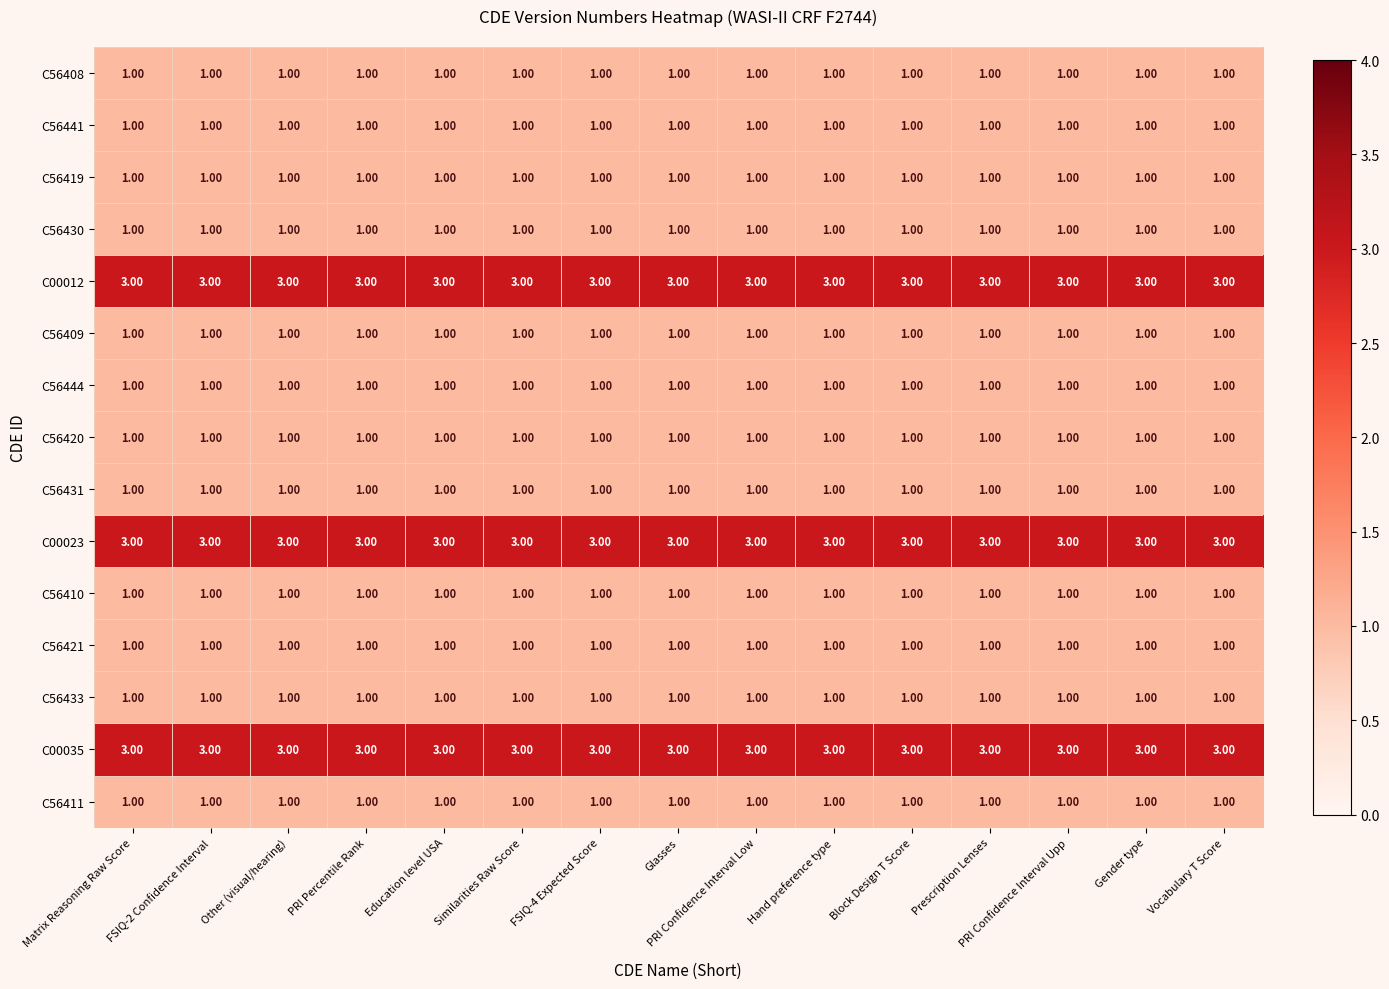

What is the total value across all series at FSIQ-2 Confidence Interval?

21